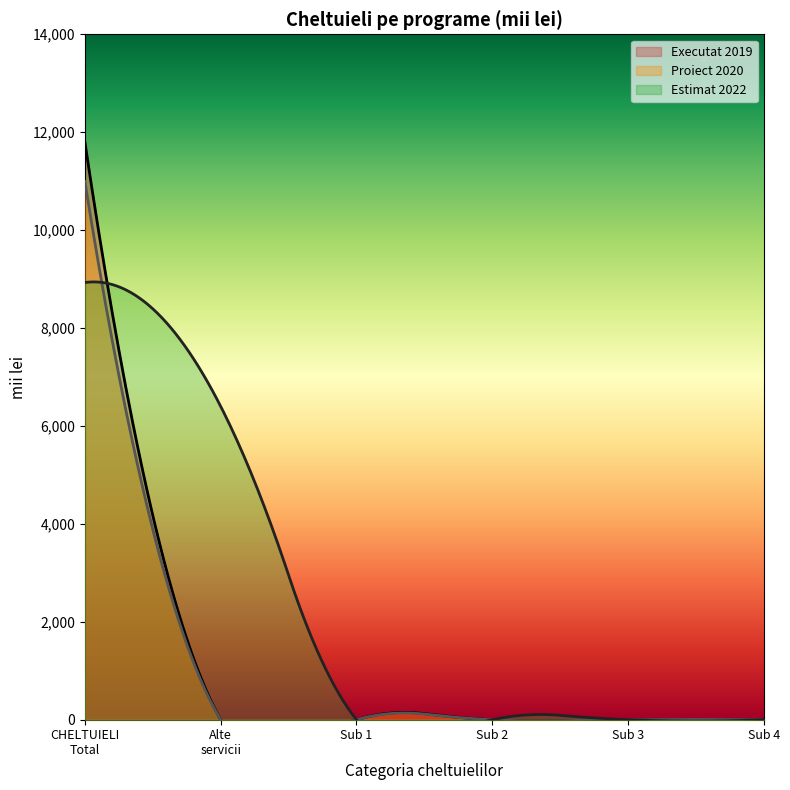

At which category does the chart reach its peak across all series?

CHELTUIELI Total